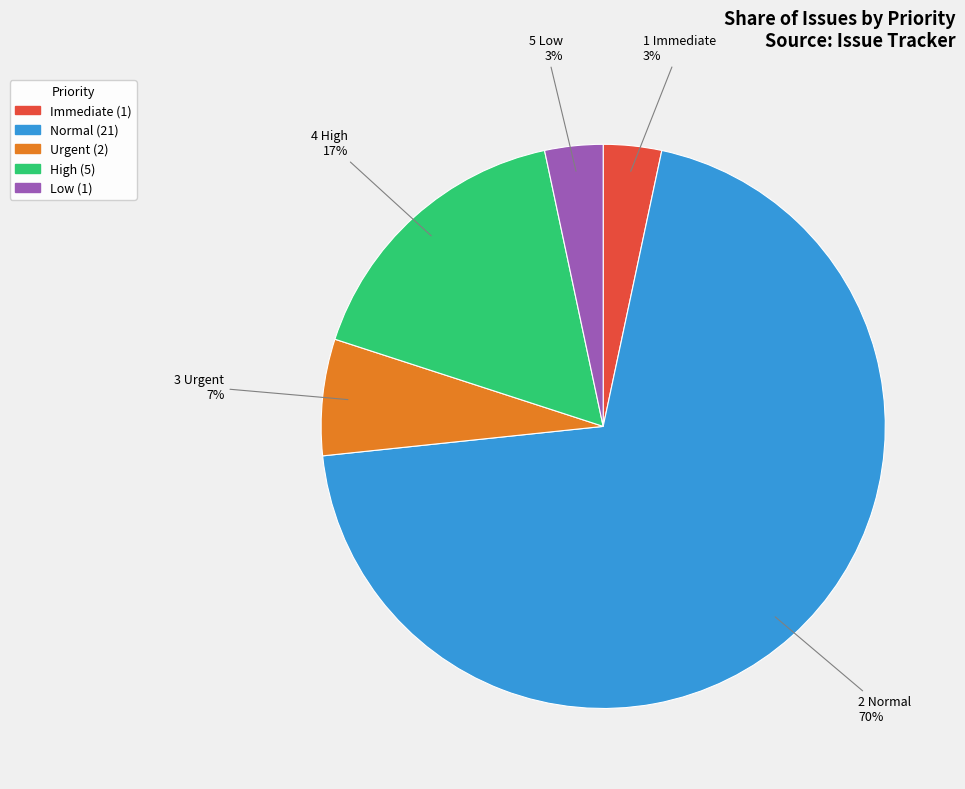

What is the ratio of the value at Low to the value at Immediate?

1.0